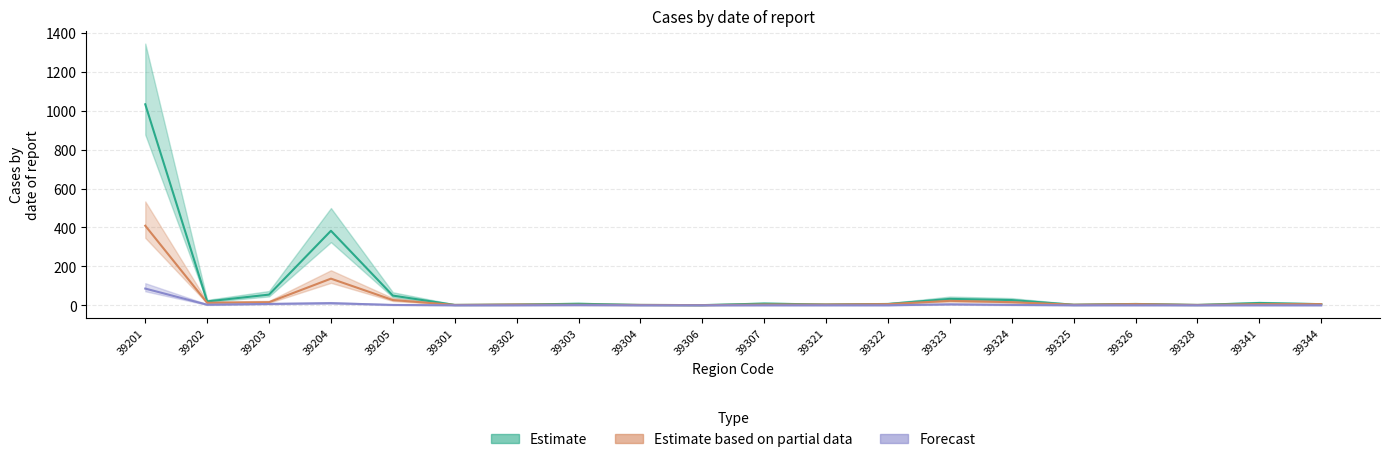

What is the spread (max minus min) of values at 39202?

17